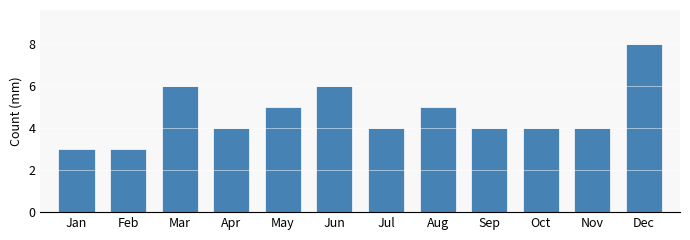

Reading right to left, transcribe all the data shown in this chart.

Dec=8	Nov=4	Oct=4	Sep=4	Aug=5	Jul=4	Jun=6	May=5	Apr=4	Mar=6	Feb=3	Jan=3